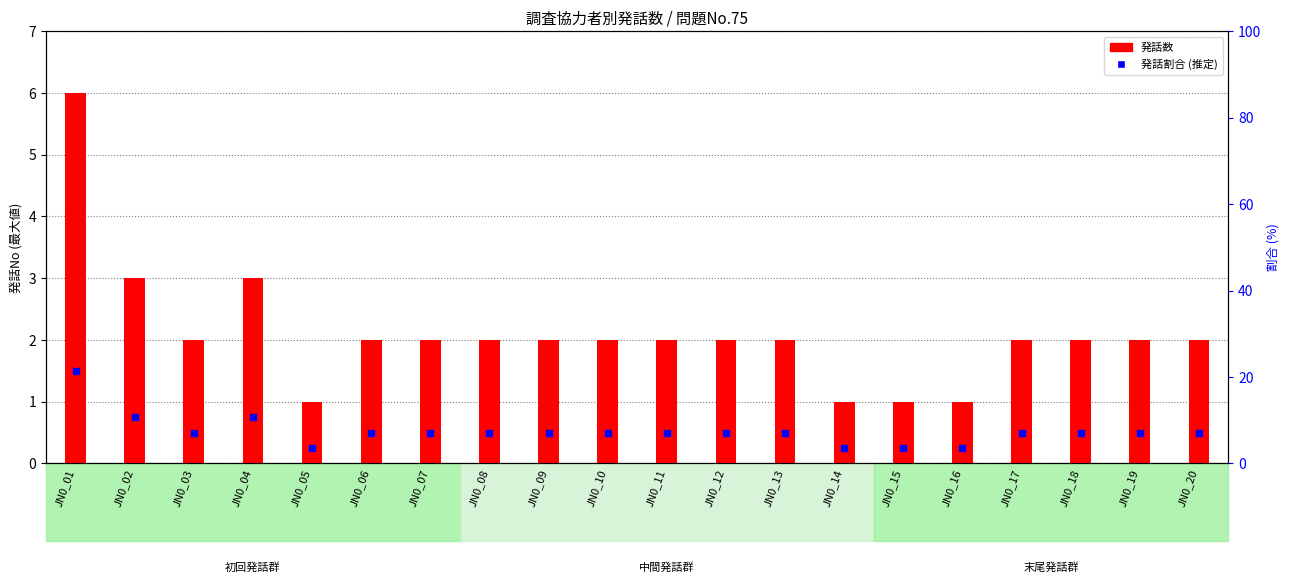

Which has a higher value, JN0_12 or JN0_09?

JN0_12